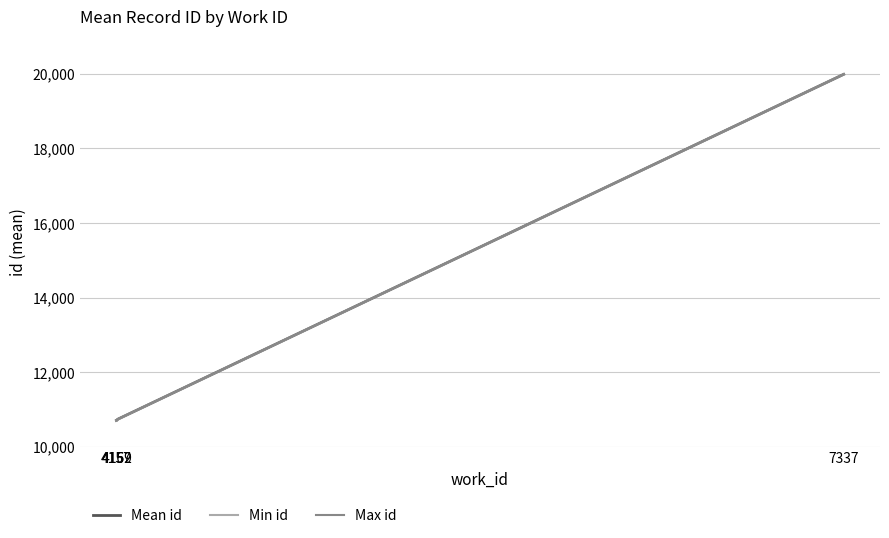

The Mean id series shows 2713.3 at 4159. True or false?

False